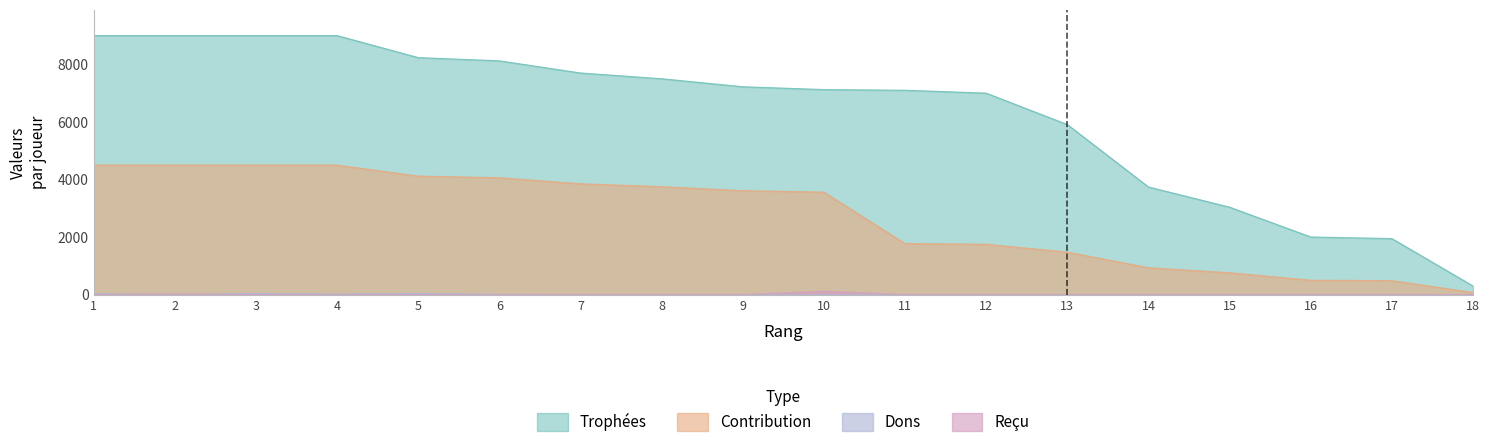

What is the spread (max minus min) of values at 5?

8234